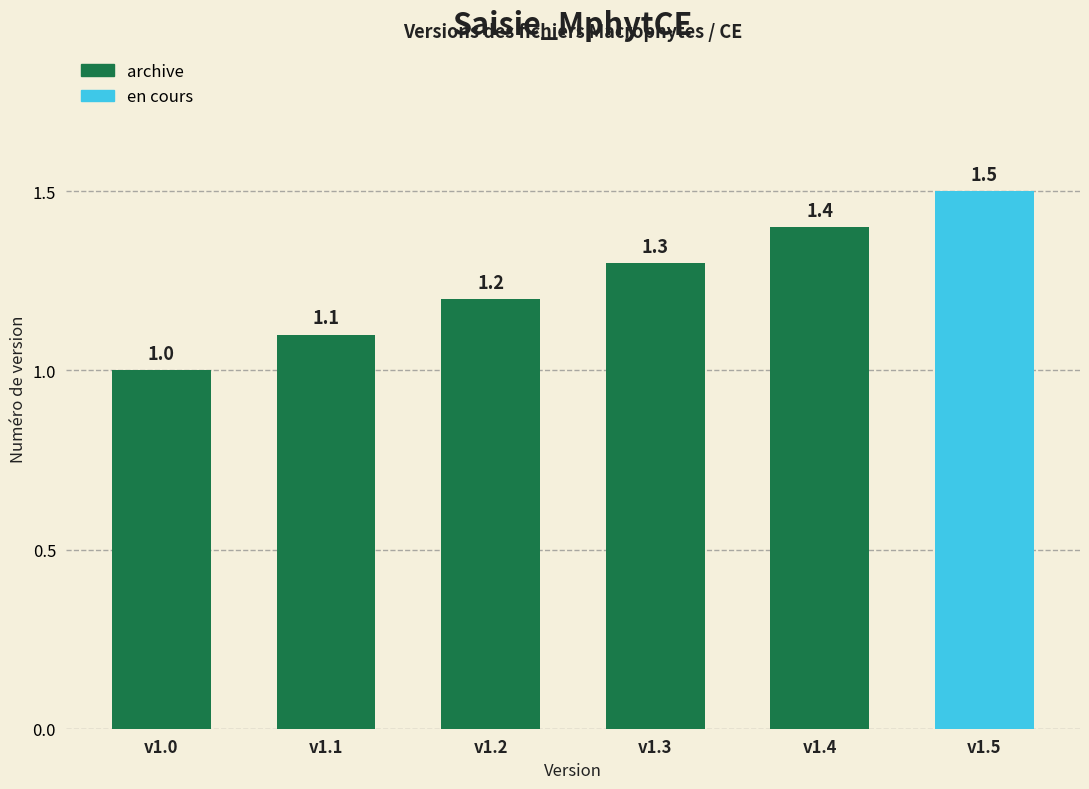

What is the sum of the values at v1.3 and v1.2?

2.5